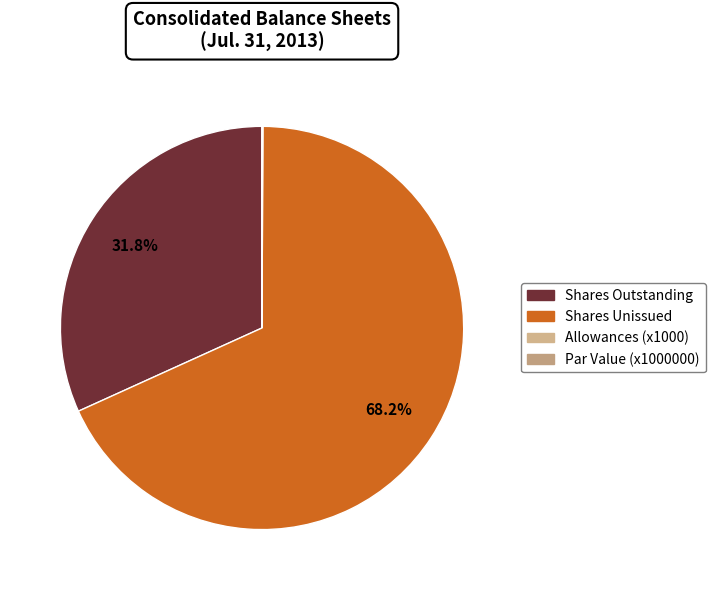

Is there any slice that represents more than half of the pie?

Yes